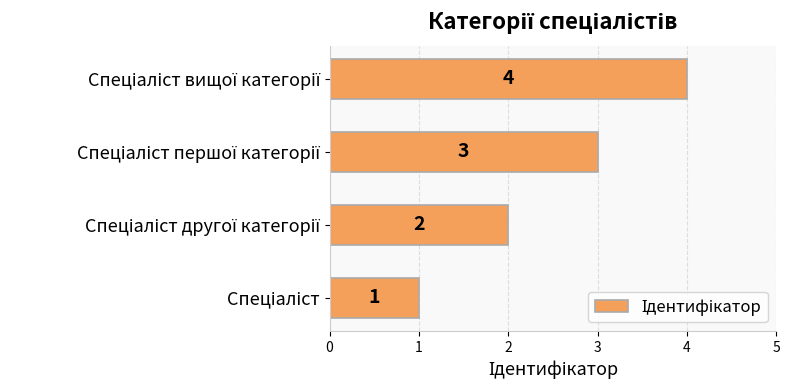

What is the difference between the maximum and minimum values?

3